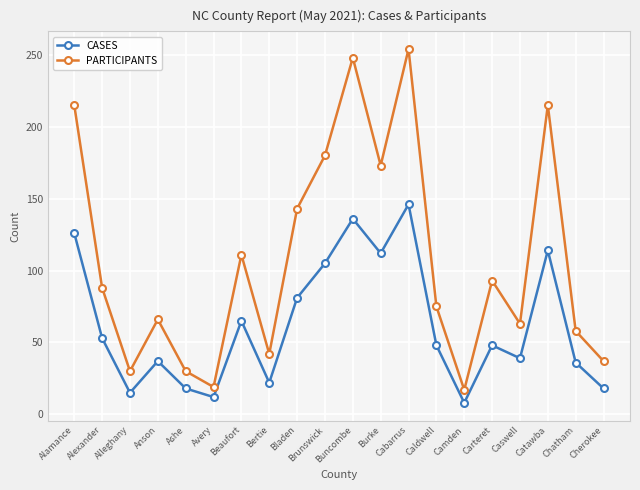

Does the chart display data point markers on the line(s)?

Yes